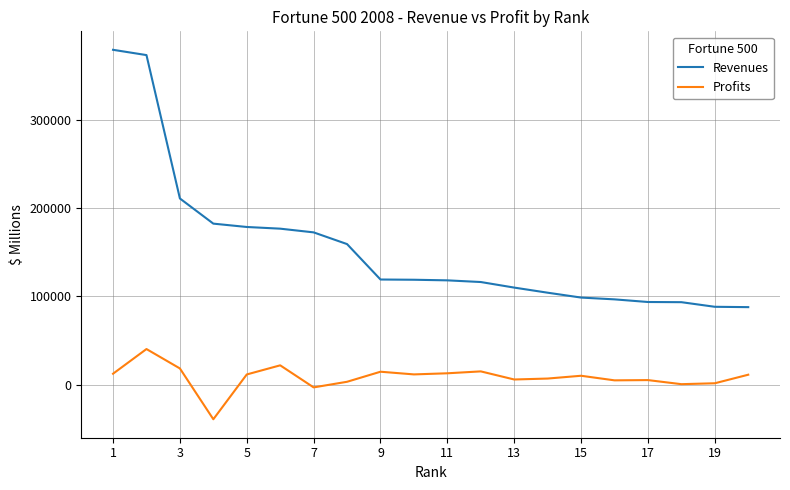

True or false: Profits and Revenues cross at least once.

False